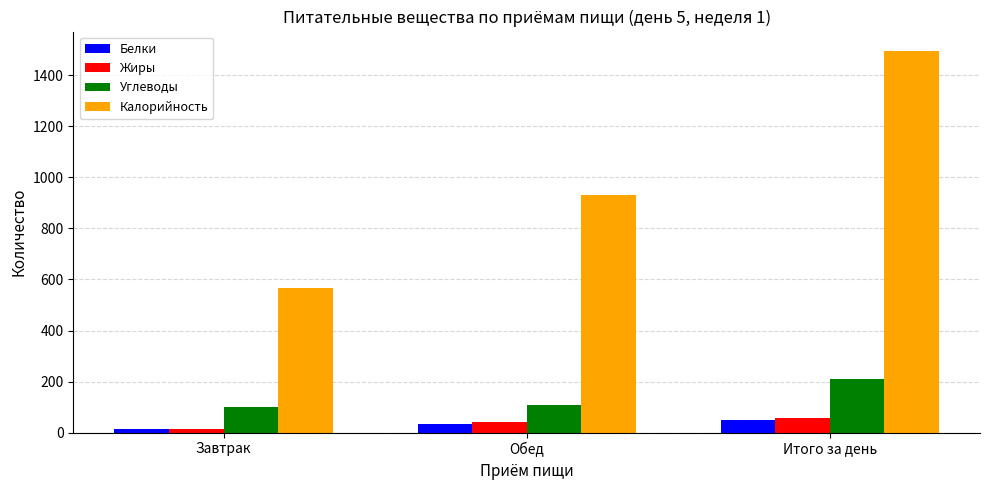

What is the label of the 2nd bar from the right?

Обед